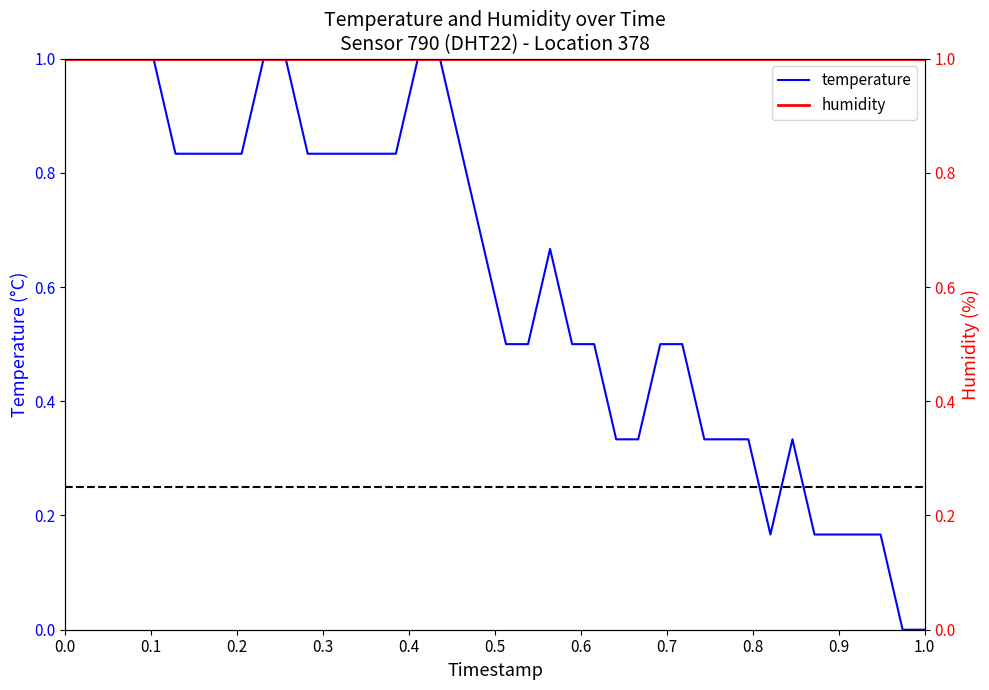

Does the chart have visible grid lines?

No